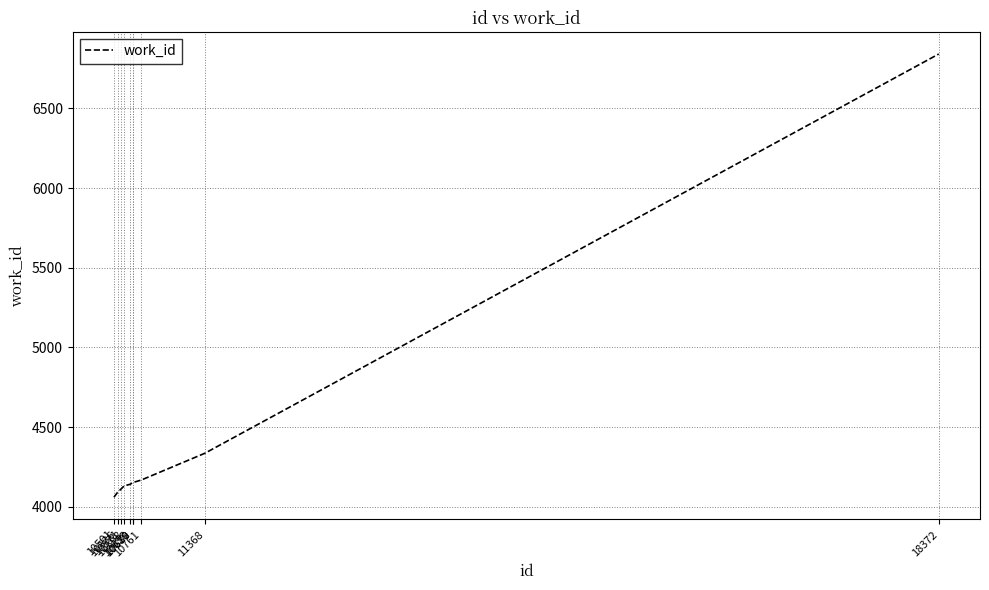

What is the greatest value displayed?

6842